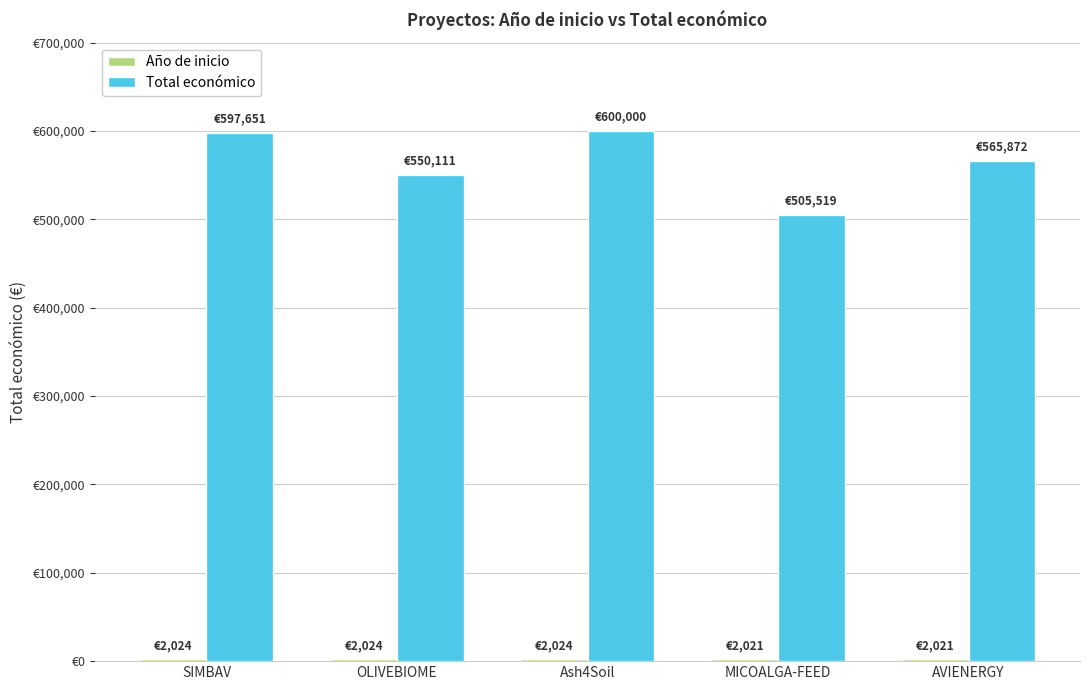

Rank the categories by Año de inicio value from highest to lowest.

SIMBAV, OLIVEBIOME, Ash4Soil, MICOALGA-FEED, AVIENERGY